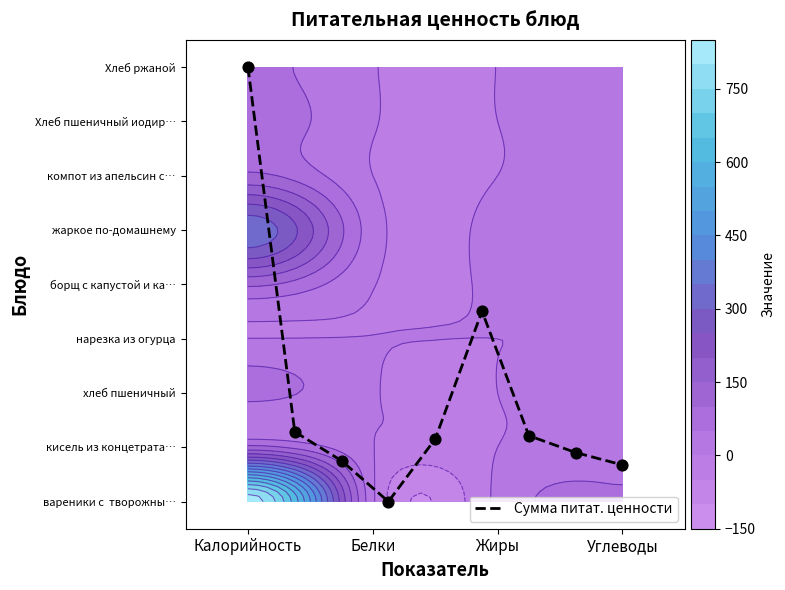

Is it true that the value at 6 is 0.3?

False